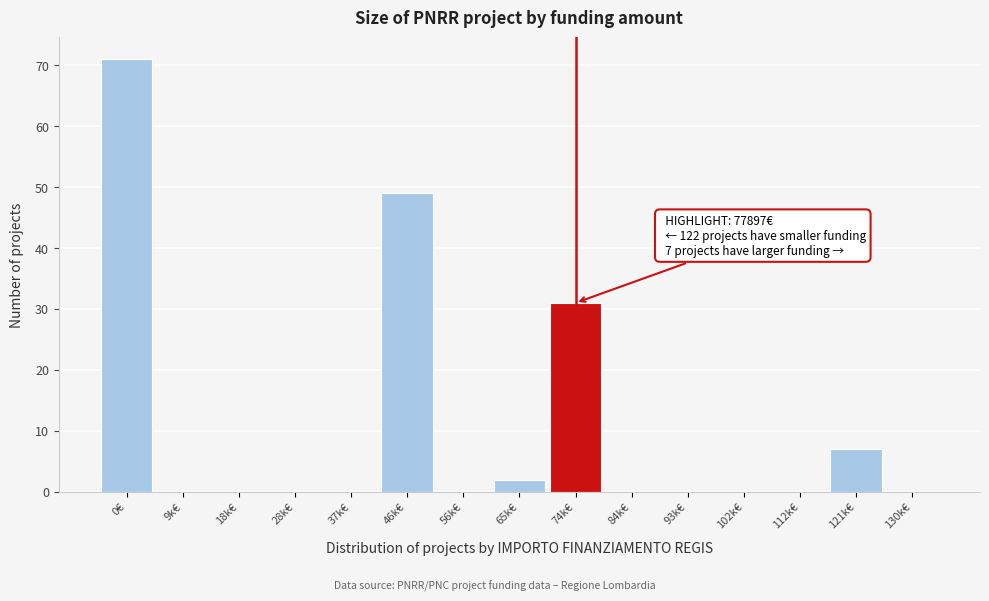

Reading right to left, what are all the values shown in this chart?

130k€=0	121k€=7	112k€=0	102k€=0	93k€=0	84k€=0	74k€=31	65k€=2	56k€=0	46k€=49	37k€=0	28k€=0	18k€=0	9k€=0	0€=71